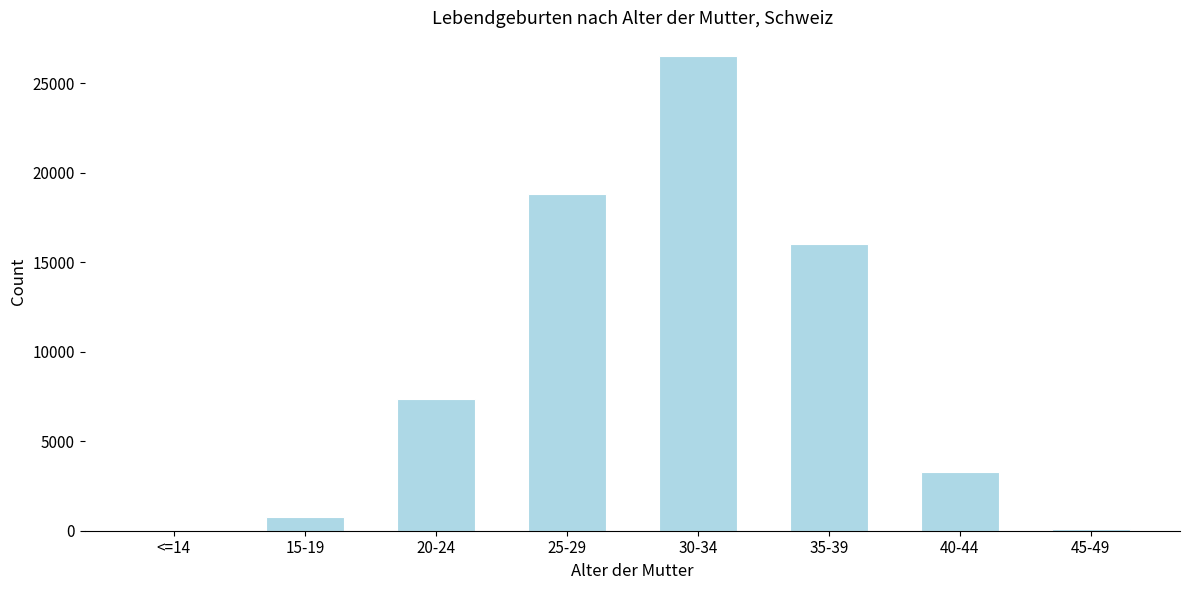

Reading left to right, transcribe all the data shown in this chart.

<=14=2	15-19=741	20-24=7383	25-29=18836	30-34=26533	35-39=16015	40-44=3270	45-49=118